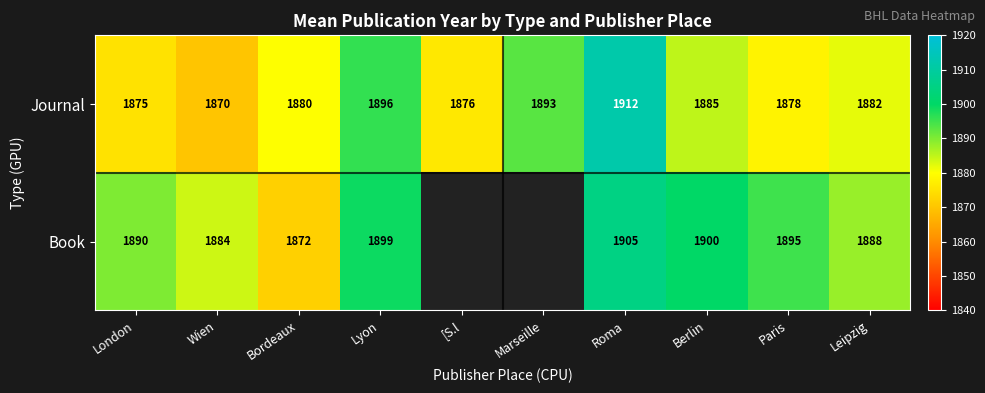

Where does the Journal series first go above 1882?

Lyon